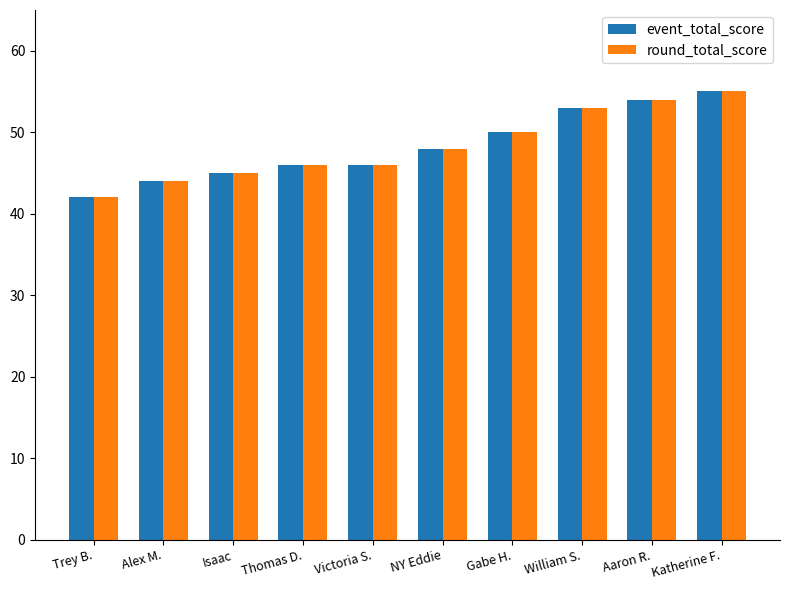

What is the difference between the second highest and minimum values in the event_total_score series?

12